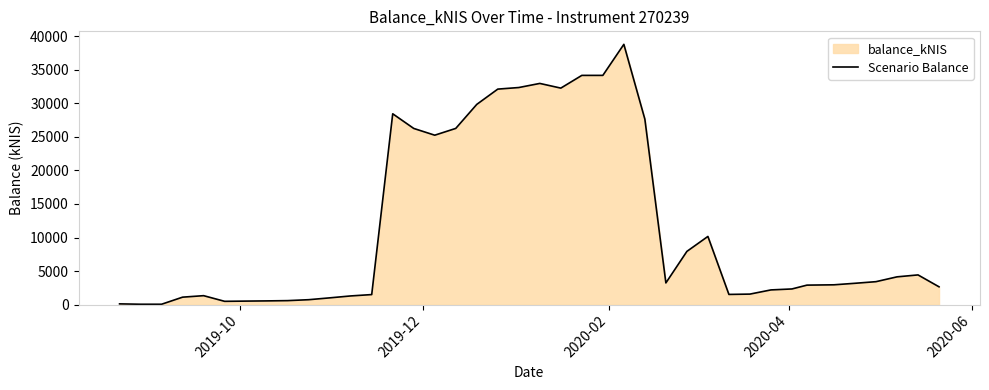

Reading left to right, what are all the values shown in this chart?

105.6	51.0	51.2	1107.2	1329.3	485.4	519.2	549.4	589.8	728.3	1002.5	1289.4	1492.3	28447.7	26262.6	25255.6	26267.3	29847.7	32126.7	32362.0	32974.1	32275.3	34173.2	34172.7	38800.9	27645.5	3228.6	7930.4	10159.8	1514.7	1563.7	2187.0	2330.3	2900.4	2949.1	3175.6	3417.0	4134.8	4424.0	2648.9